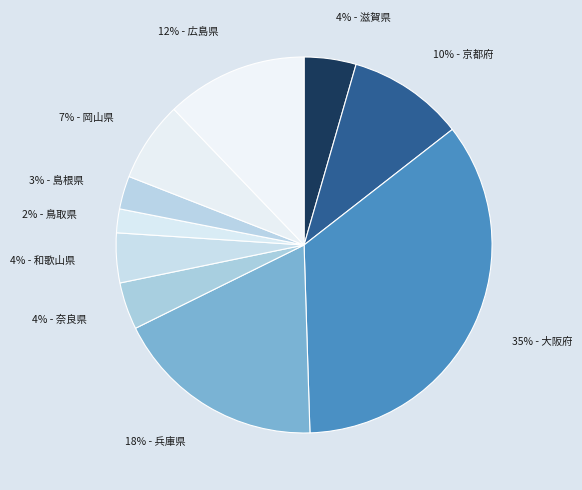

To the nearest percent, what percentage of the pie is 2% - 鳥取県?

2%